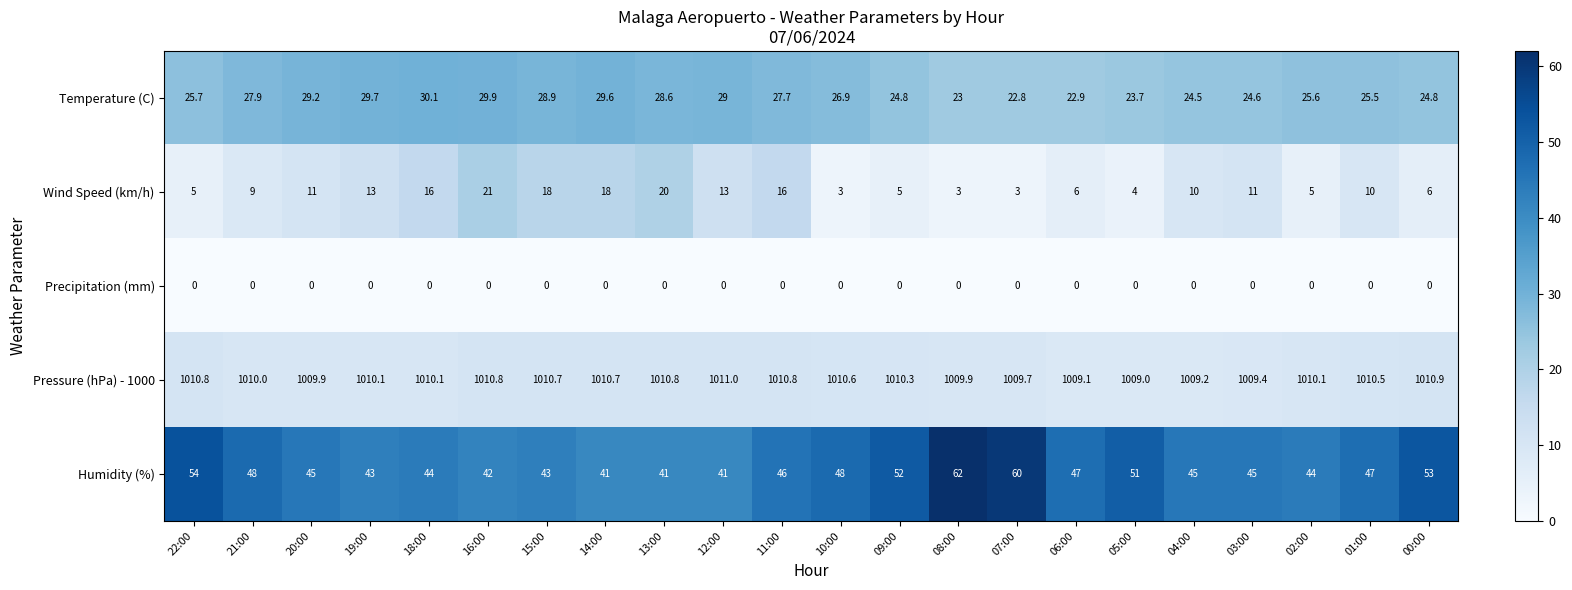

How many distinct data groups are displayed?

5